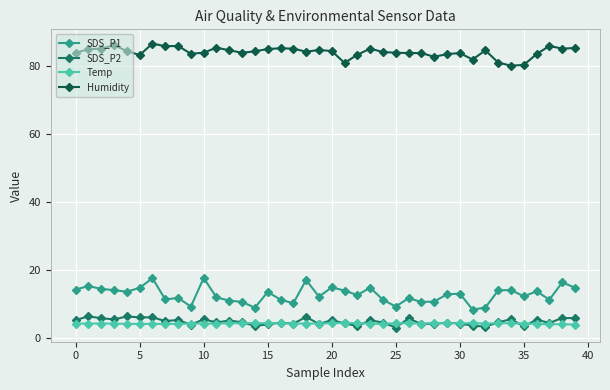

True or false: SDS_P1 has more than 1 interior local peaks.

True